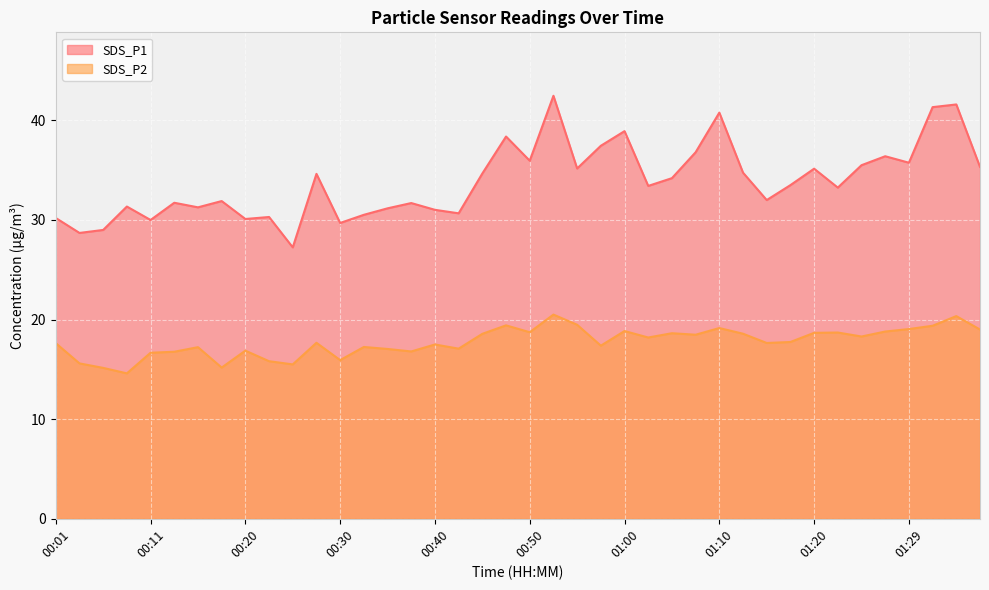

Which series has the largest total across all categories?

SDS_P1